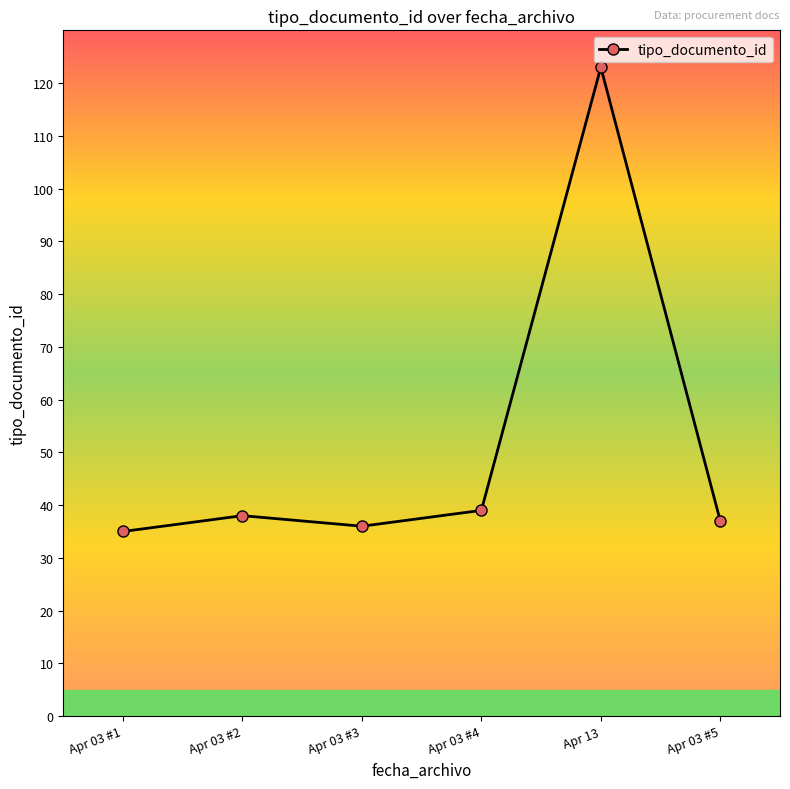

Reading left to right, what are all the values shown in this chart?

35	38	36	39	123	37